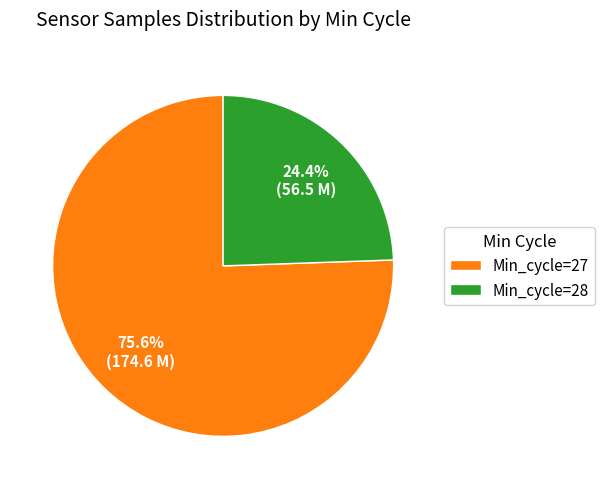

Count the number of slices in the pie.

2